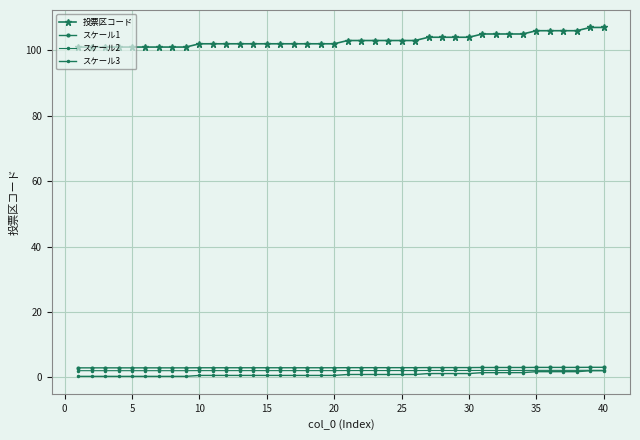

Does the chart display data point markers on the line(s)?

Yes